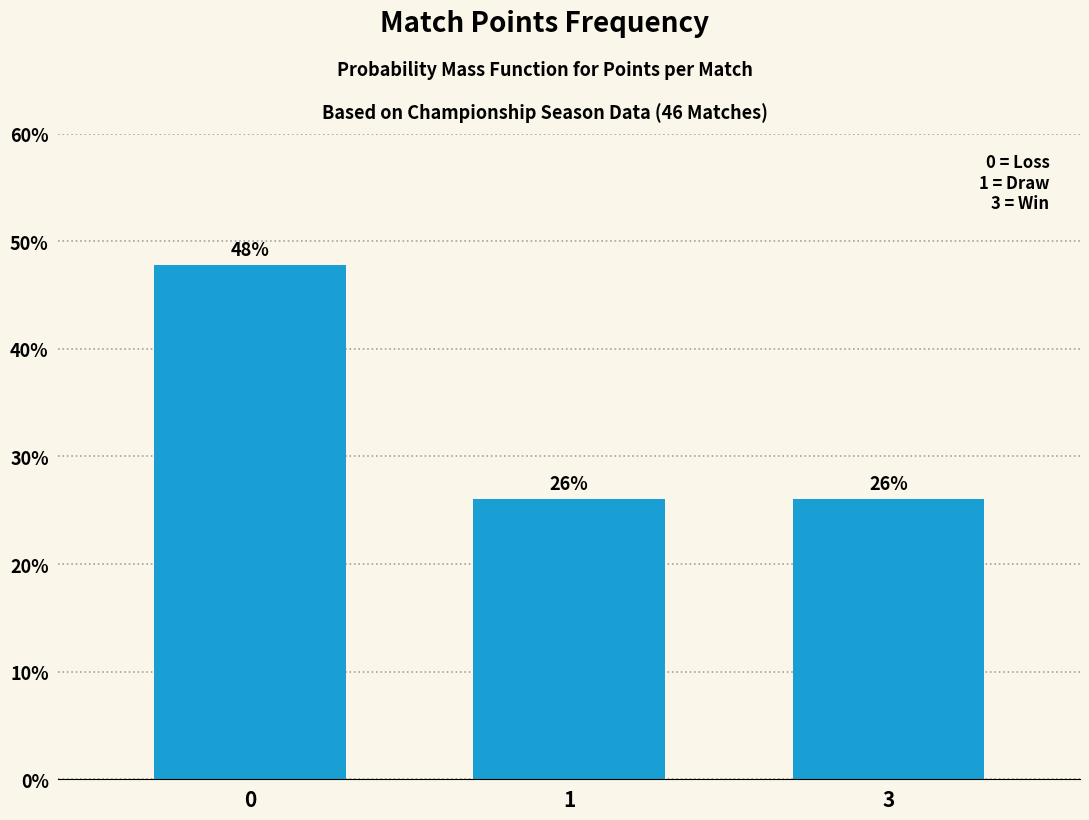

What is the minimum value shown in the chart?

26.1